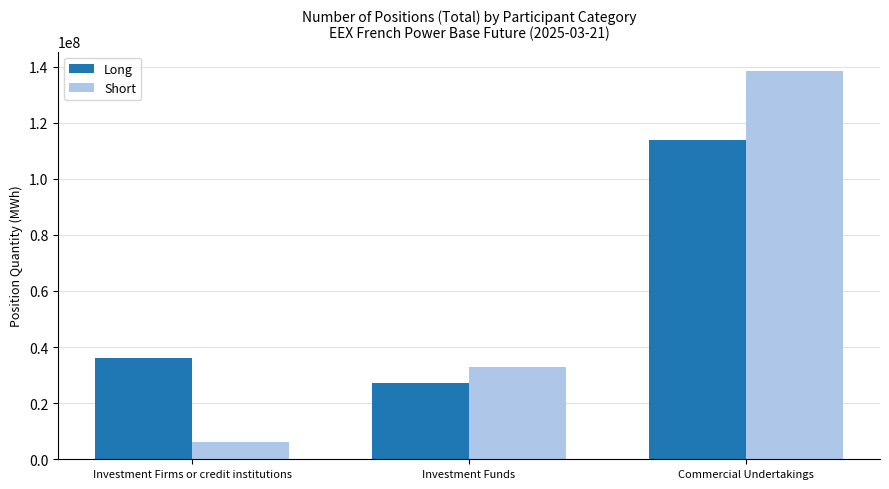

Which category has the lowest value across all series?

Investment Firms or credit institutions